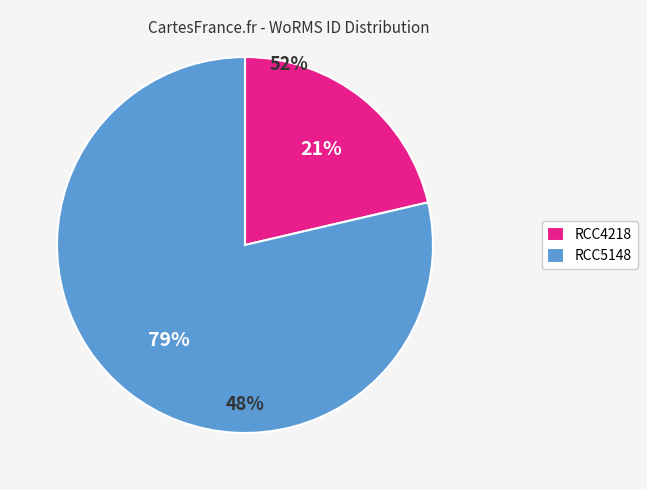

Which slice represents more than half of the pie?

RCC5148